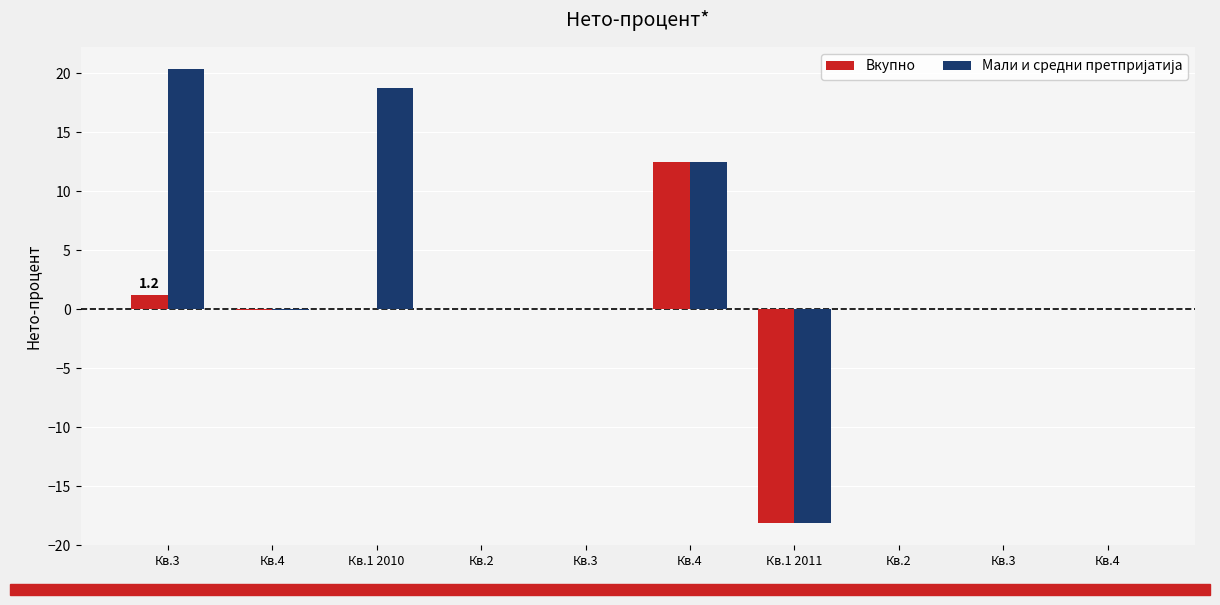

Is it true that Мали и средни претпријатија equals 21.2 at Кв.4?

False